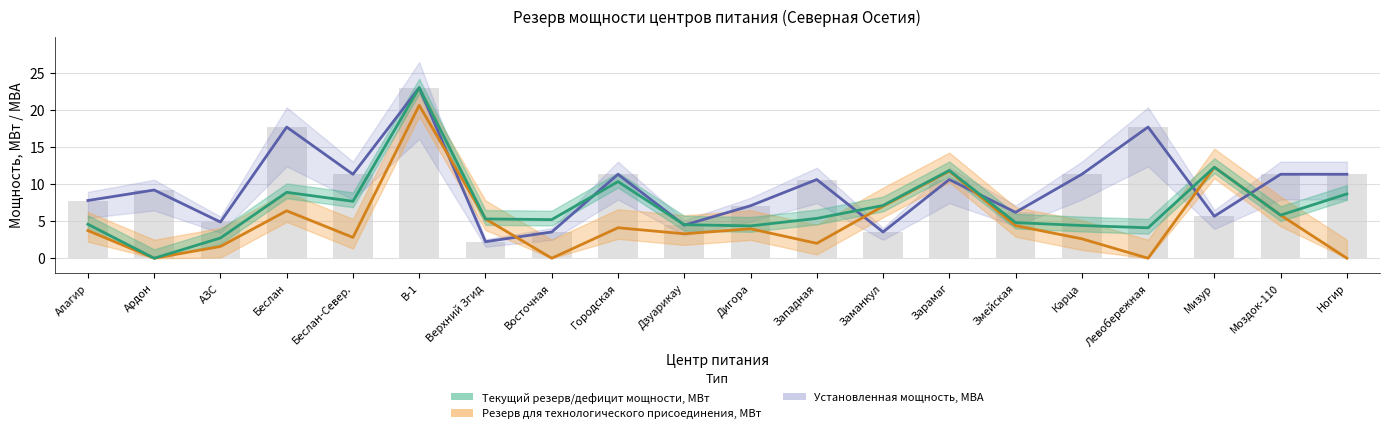

The value of Текущий резерв/дефицит мощности, МВт at Ногир is 8.7. True or false?

True